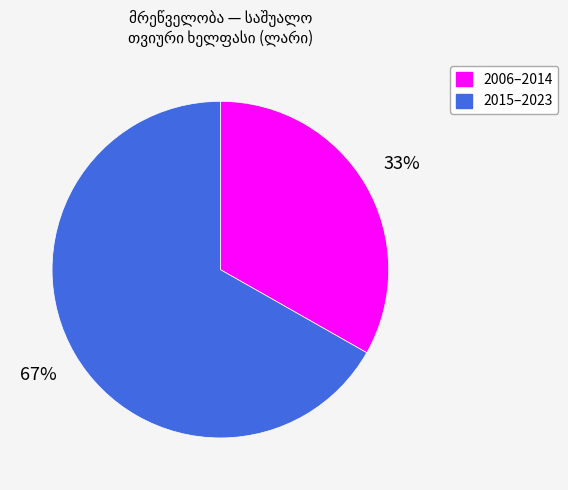

Does any single category account for the majority?

Yes